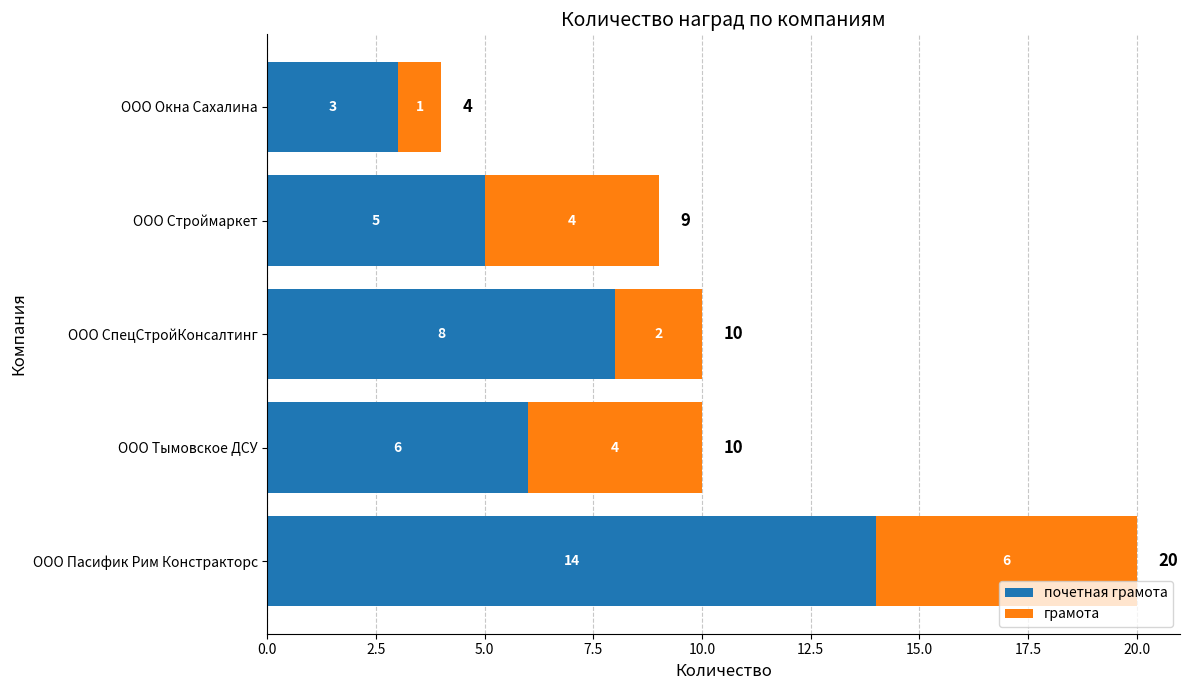

At which category is the sum across all series the highest?

ООО Пасифик Рим Констракторс